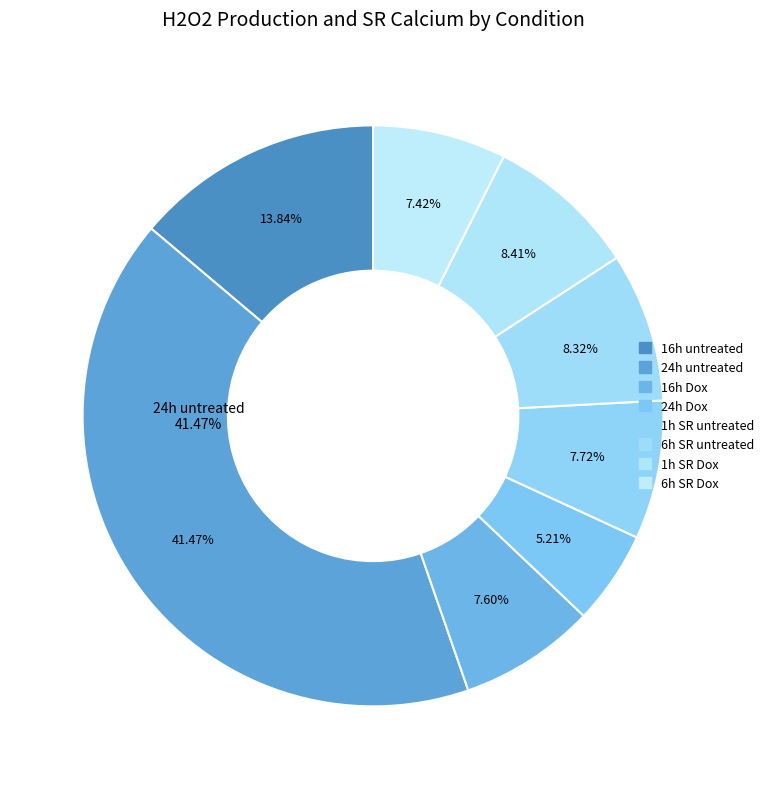

What percentage do 6h SR Dox and 24h untreated together represent?

48.9%